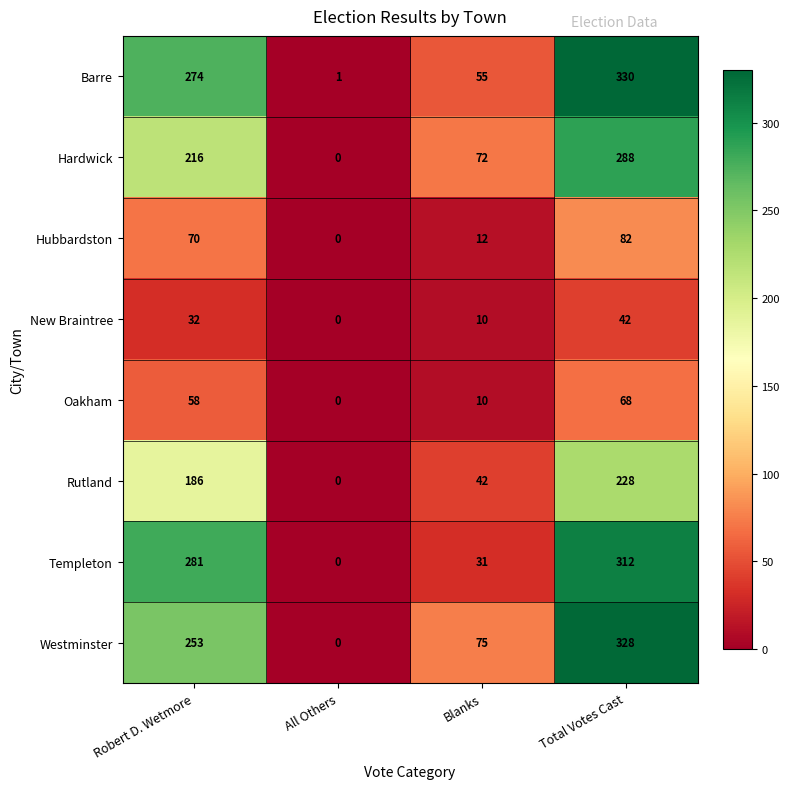

What is the approximate value of Westminster at Blanks, to the nearest 5?

75